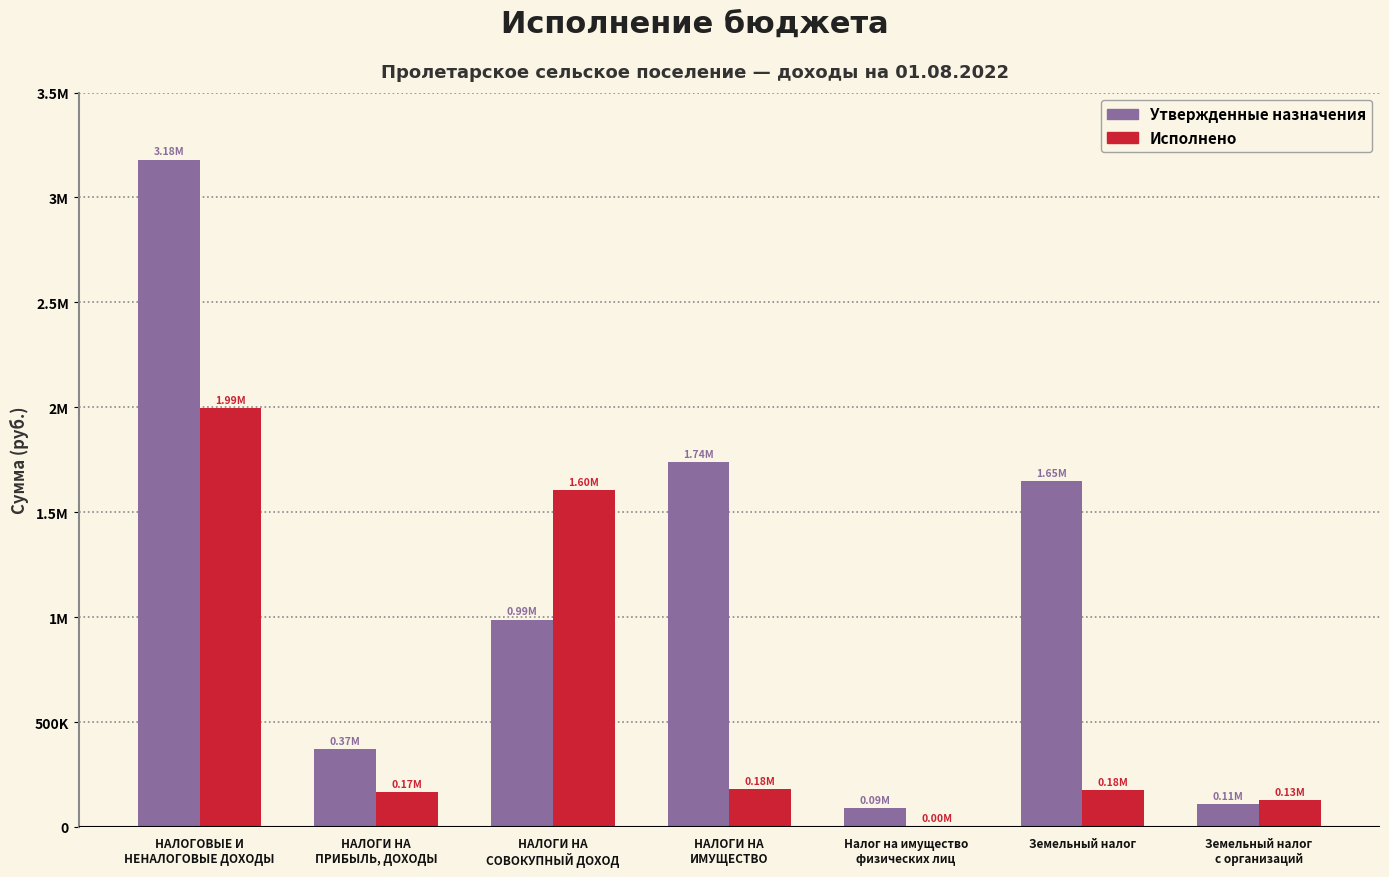

Does the chart contain stacked bars?

No